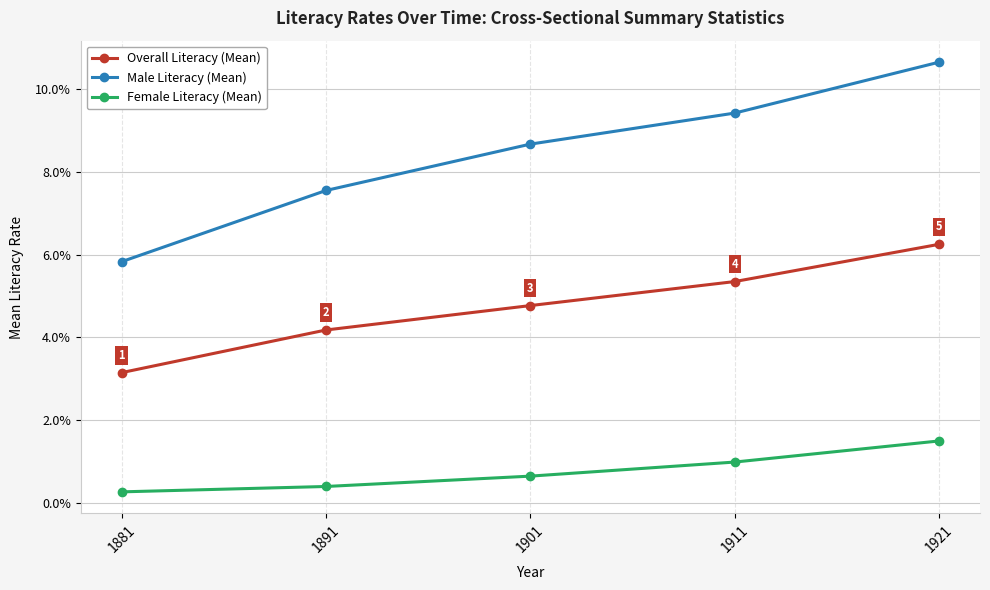

The Overall Literacy (Mean) series shows 0.0 at 1891. True or false?

True